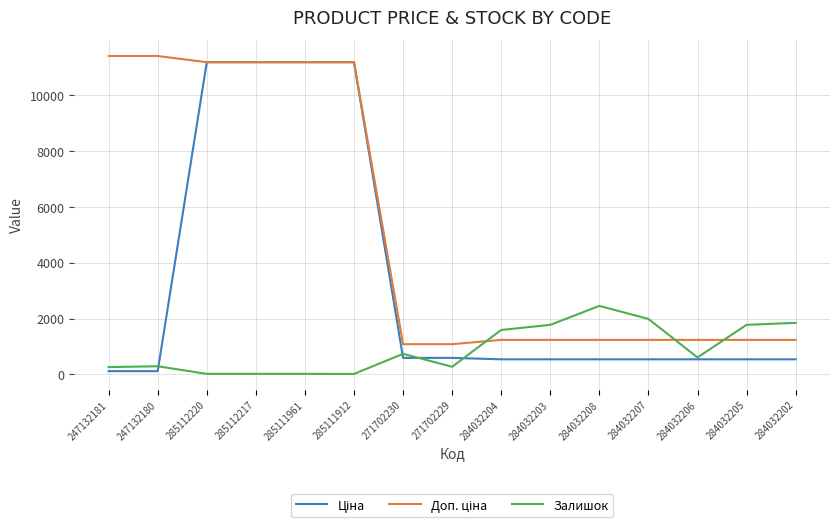

What is the difference between the highest and lowest values at 284032208?

1914.0